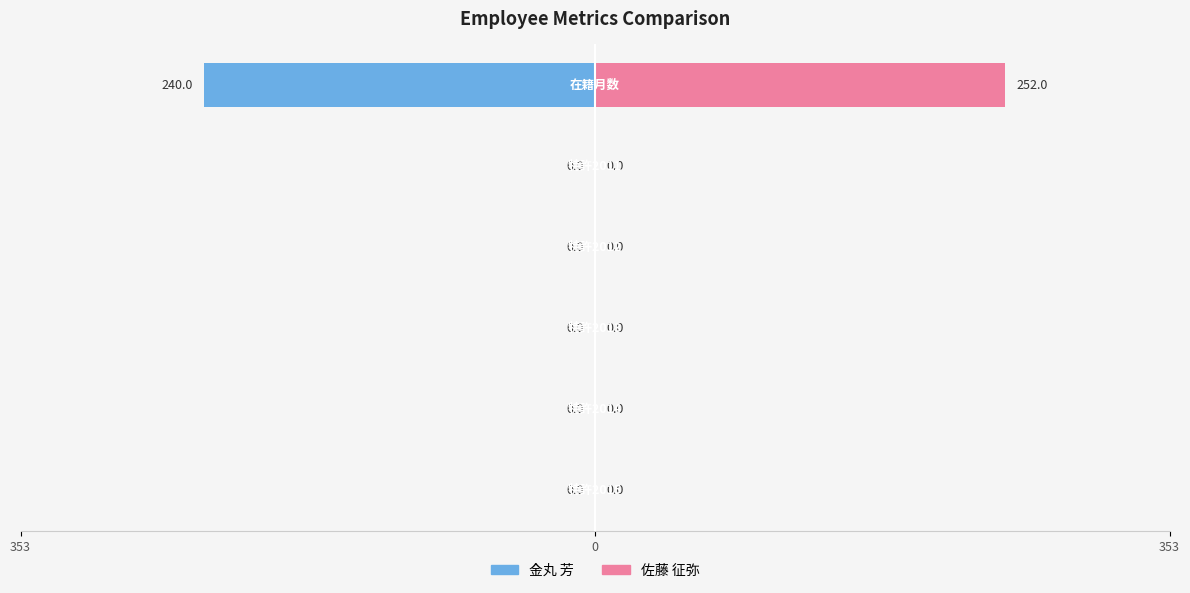

Is it true that 金丸 芳 equals -77 at 353?

False